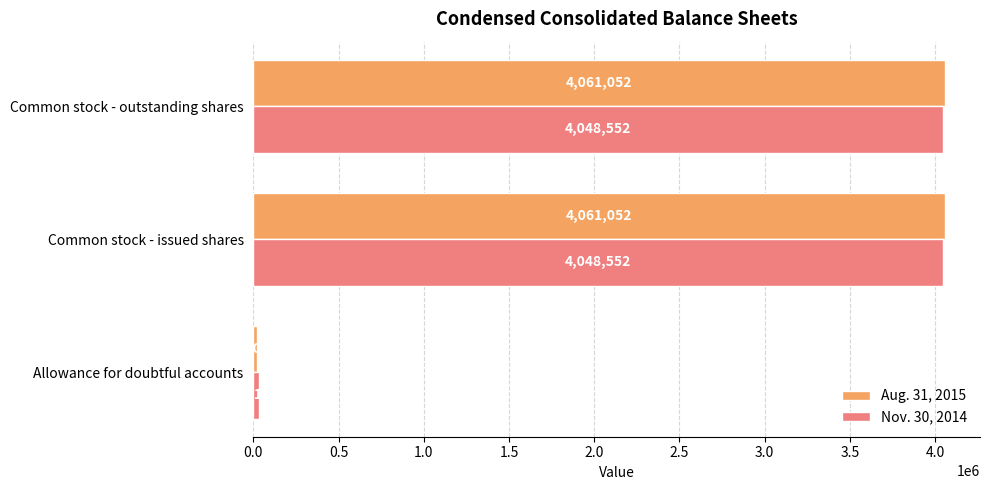

What is the average value of the Nov. 30, 2014 series?

2710760